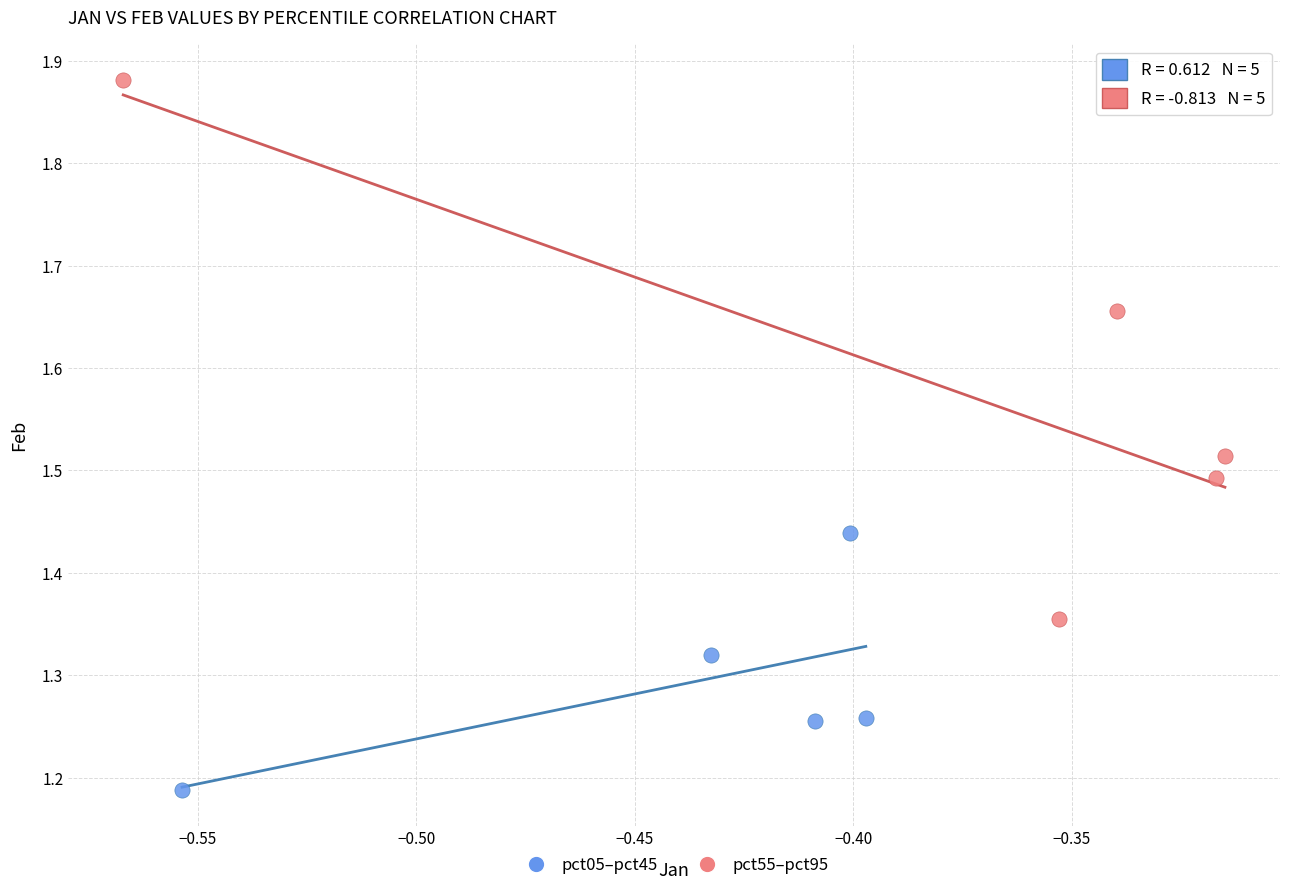

Which series has the widest spread of Y values?

pct55–pct95